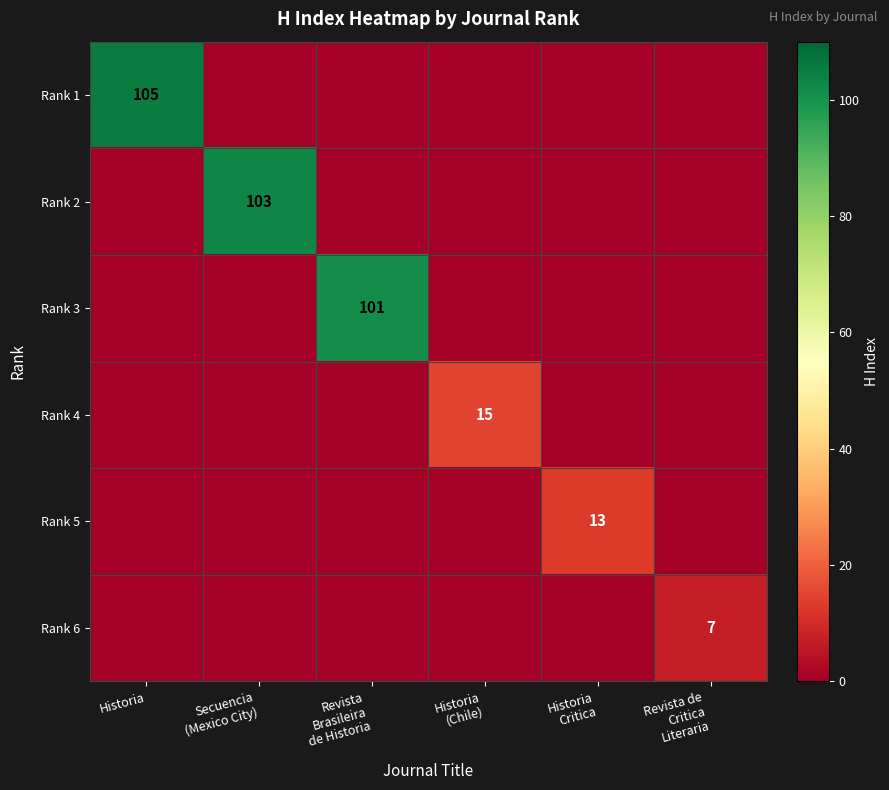

The Rank 2 series shows 103 at Secuencia (Mexico City). True or false?

True